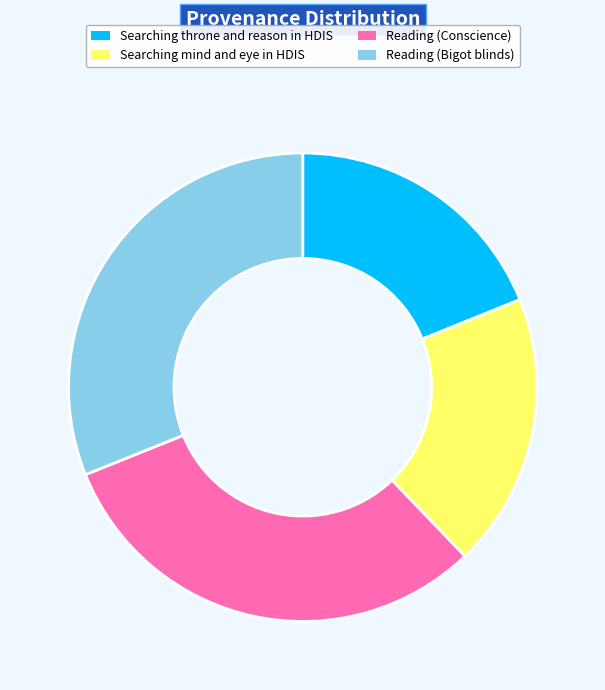

True or false: Searching mind and eye in HDIS accounts for 7% of the total.

False